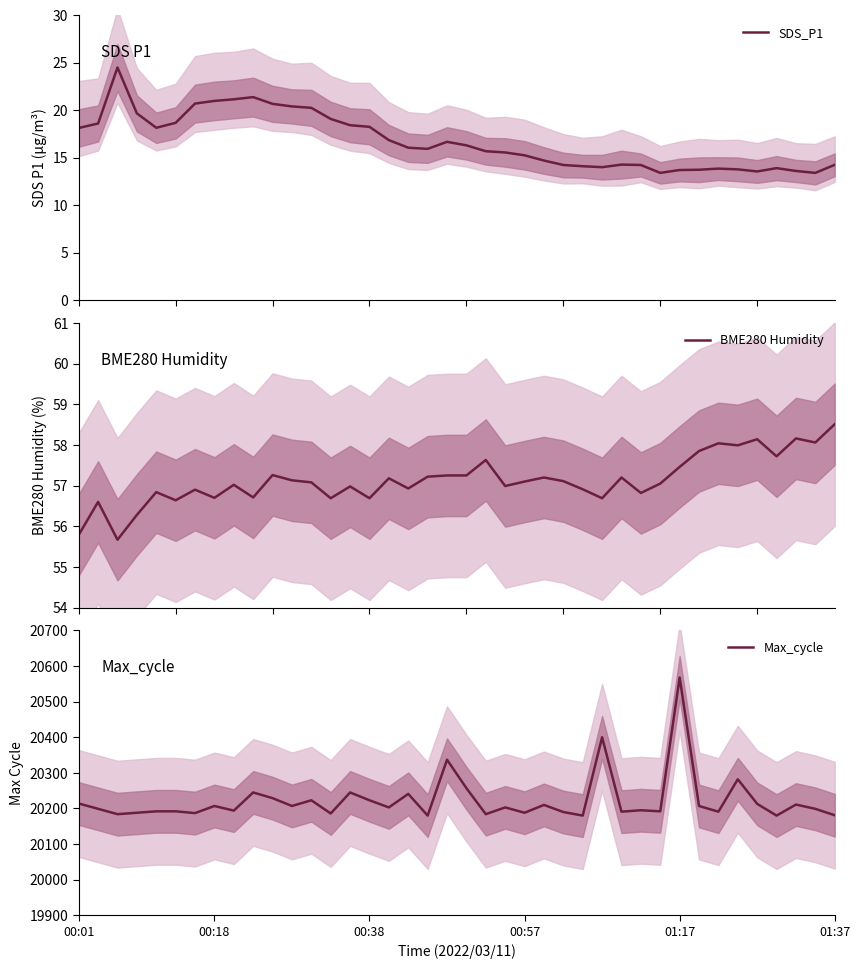

Reading left to right, transcribe all the data shown in this chart.

SDS_P1: 18.1	18.6	24.5	19.7	18.1	18.7	20.7	21.0	21.1	21.4	20.7	20.4	20.2	19.1	18.4	18.2	16.9	16.1	15.9	16.7	16.3	15.7	15.6	15.2	14.7	14.2	14.1	14.0	14.3	14.2	13.4	13.7	13.7	13.8	13.8	13.6	13.9	13.6	13.4	14.2
BME280 Humidity: 55.8	56.6	55.7	56.3	56.8	56.6	56.9	56.7	57.0	56.7	57.3	57.1	57.1	56.7	57.0	56.7	57.2	56.9	57.2	57.2	57.2	57.6	57.0	57.1	57.2	57.1	56.9	56.7	57.2	56.8	57.0	57.5	57.9	58.0	58.0	58.1	57.7	58.2	58.1	58.5
Max_cycle: 20214.0	20199.0	20184.0	20188.0	20192.0	20192.0	20187.0	20207.0	20194.0	20245.0	20229.0	20207.0	20223.0	20186.0	20245.0	20223.0	20203.0	20241.0	20180.0	20337.0	20257.0	20184.0	20203.0	20188.0	20210.0	20190.0	20180.0	20400.0	20191.0	20195.0	20192.0	20568.0	20207.0	20191.0	20282.0	20213.0	20180.0	20211.0	20199.0	20181.0